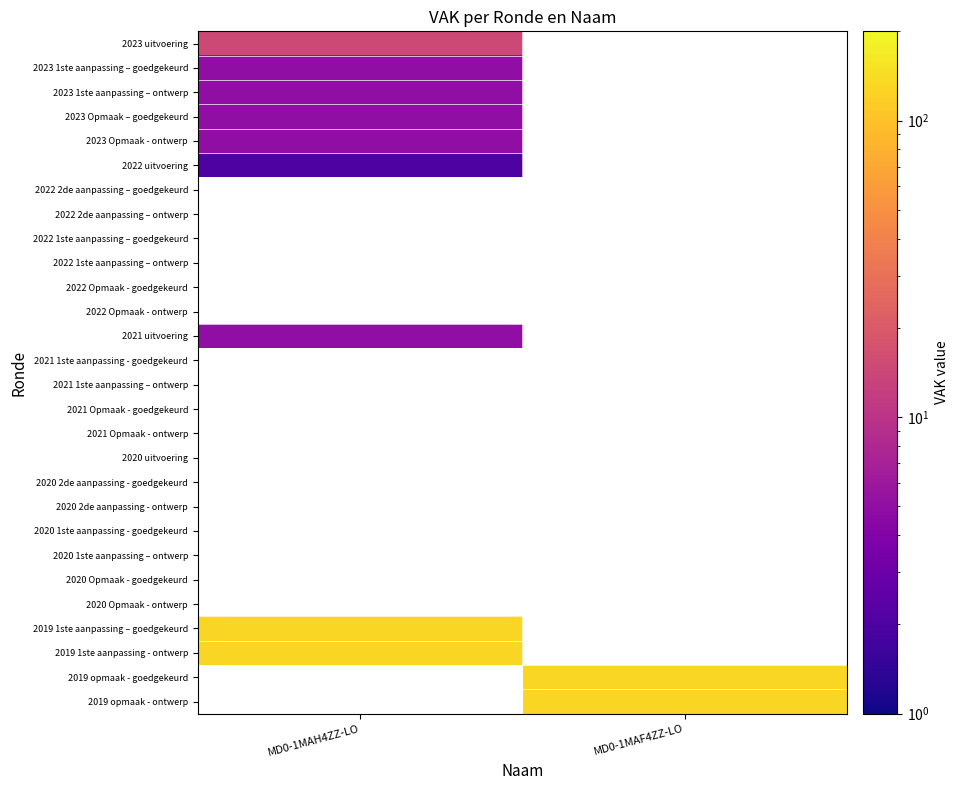

Reading right to left, what are all the values shown in this chart?

2023 uitvoering: MD0-1MAF4ZZ-LO=0	MD0-1MAH4ZZ-LO=15
2023 1ste aanpassing – goedgekeurd: MD0-1MAF4ZZ-LO=0	MD0-1MAH4ZZ-LO=5
2023 1ste aanpassing – ontwerp: MD0-1MAF4ZZ-LO=0	MD0-1MAH4ZZ-LO=5
2023 Opmaak – goedgekeurd: MD0-1MAF4ZZ-LO=0	MD0-1MAH4ZZ-LO=5
2023 Opmaak - ontwerp: MD0-1MAF4ZZ-LO=0	MD0-1MAH4ZZ-LO=5
2022 uitvoering: MD0-1MAF4ZZ-LO=0	MD0-1MAH4ZZ-LO=2
2022 2de aanpassing – goedgekeurd: MD0-1MAF4ZZ-LO=0	MD0-1MAH4ZZ-LO=0
2022 2de aanpassing – ontwerp: MD0-1MAF4ZZ-LO=0	MD0-1MAH4ZZ-LO=0
2022 1ste aanpassing – goedgekeurd: MD0-1MAF4ZZ-LO=0	MD0-1MAH4ZZ-LO=0
2022 1ste aanpassing – ontwerp: MD0-1MAF4ZZ-LO=0	MD0-1MAH4ZZ-LO=0
2022 Opmaak - goedgekeurd: MD0-1MAF4ZZ-LO=0	MD0-1MAH4ZZ-LO=0
2022 Opmaak - ontwerp: MD0-1MAF4ZZ-LO=0	MD0-1MAH4ZZ-LO=0
2021 uitvoering: MD0-1MAF4ZZ-LO=0	MD0-1MAH4ZZ-LO=5
2021 1ste aanpassing - goedgekeurd: MD0-1MAF4ZZ-LO=0	MD0-1MAH4ZZ-LO=0
2021 1ste aanpassing – ontwerp: MD0-1MAF4ZZ-LO=0	MD0-1MAH4ZZ-LO=0
2021 Opmaak - goedgekeurd: MD0-1MAF4ZZ-LO=0	MD0-1MAH4ZZ-LO=0
2021 Opmaak - ontwerp: MD0-1MAF4ZZ-LO=0	MD0-1MAH4ZZ-LO=0
2020 uitvoering: MD0-1MAF4ZZ-LO=0	MD0-1MAH4ZZ-LO=0
2020 2de aanpassing - goedgekeurd: MD0-1MAF4ZZ-LO=0	MD0-1MAH4ZZ-LO=0
2020 2de aanpassing - ontwerp: MD0-1MAF4ZZ-LO=0	MD0-1MAH4ZZ-LO=0
2020 1ste aanpassing - goedgekeurd: MD0-1MAF4ZZ-LO=0	MD0-1MAH4ZZ-LO=0
2020 1ste aanpassing – ontwerp: MD0-1MAF4ZZ-LO=0	MD0-1MAH4ZZ-LO=0
2020 Opmaak - goedgekeurd: MD0-1MAF4ZZ-LO=0	MD0-1MAH4ZZ-LO=0
2020 Opmaak - ontwerp: MD0-1MAF4ZZ-LO=0	MD0-1MAH4ZZ-LO=0
2019 1ste aanpassing – goedgekeurd: MD0-1MAF4ZZ-LO=0	MD0-1MAH4ZZ-LO=132
2019 1ste aanpassing - ontwerp: MD0-1MAF4ZZ-LO=0	MD0-1MAH4ZZ-LO=132
2019 opmaak - goedgekeurd: MD0-1MAF4ZZ-LO=132	MD0-1MAH4ZZ-LO=0
2019 opmaak - ontwerp: MD0-1MAF4ZZ-LO=132	MD0-1MAH4ZZ-LO=0